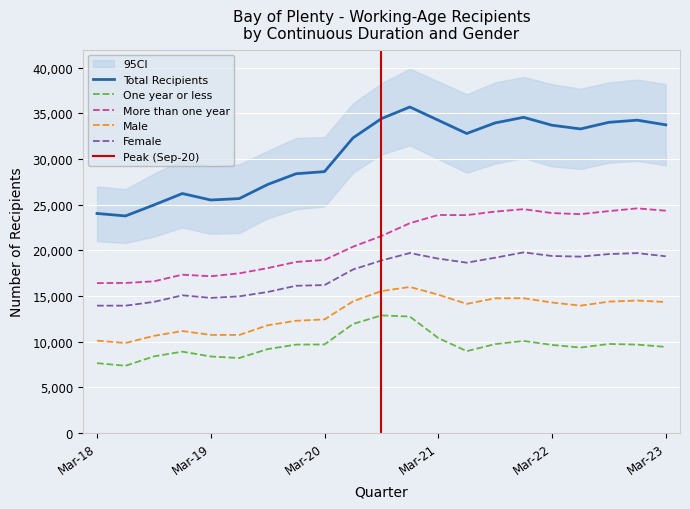

True or false: Male and Female cross at least once.

False